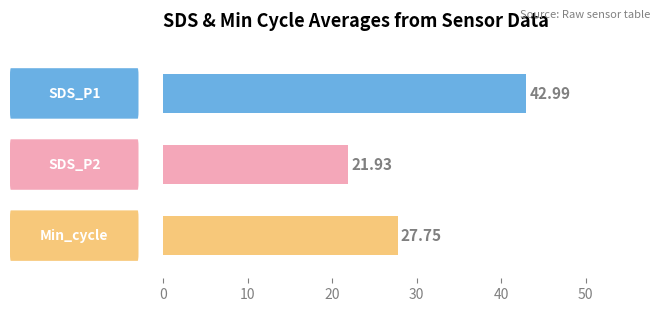

What is the difference between the maximum and minimum values?

21.1